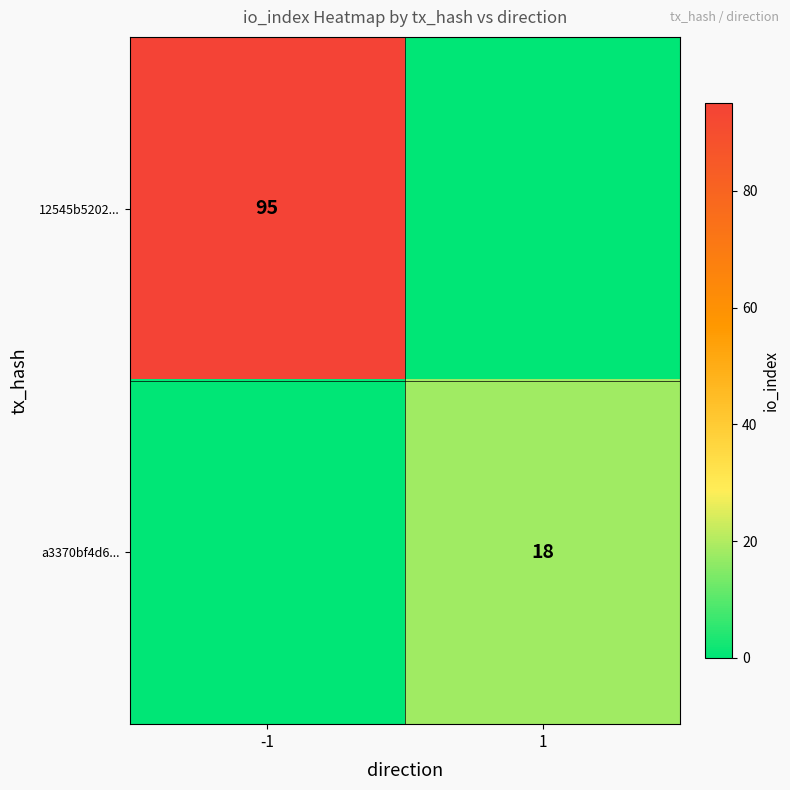

The 12545b5202... series shows 95 at -1. True or false?

True